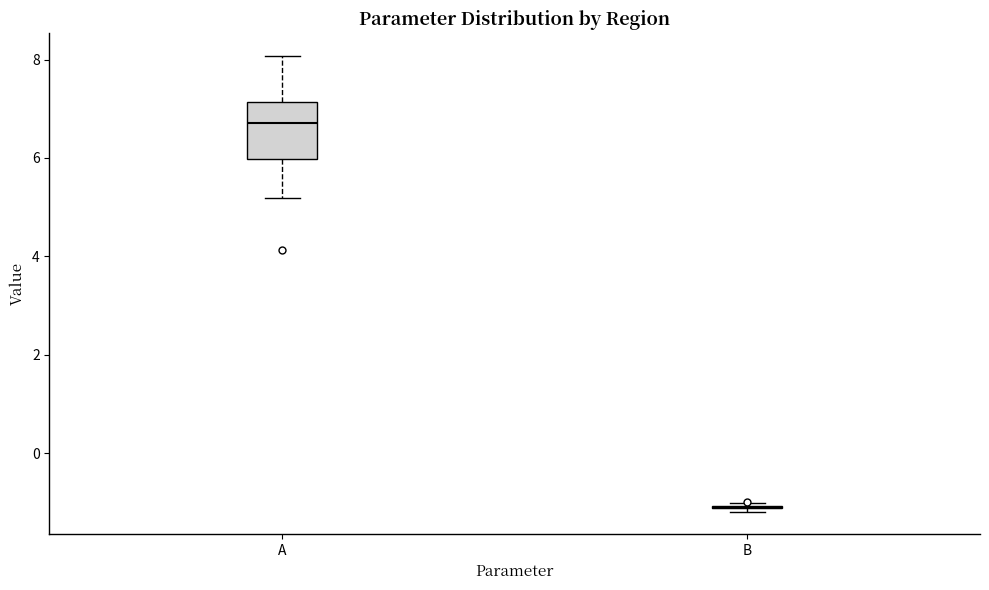

Comparing the boxes themselves (not the whiskers), which one is the tallest?

A